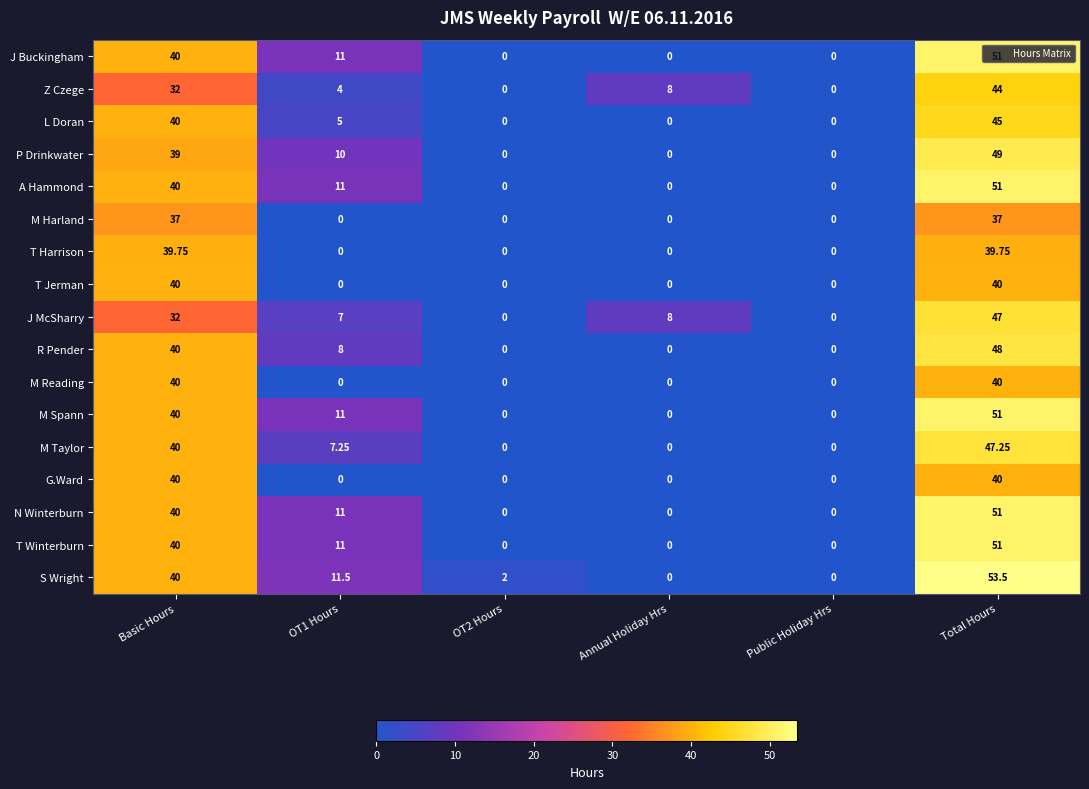

At which label does R Pender reach its peak?

Total Hours